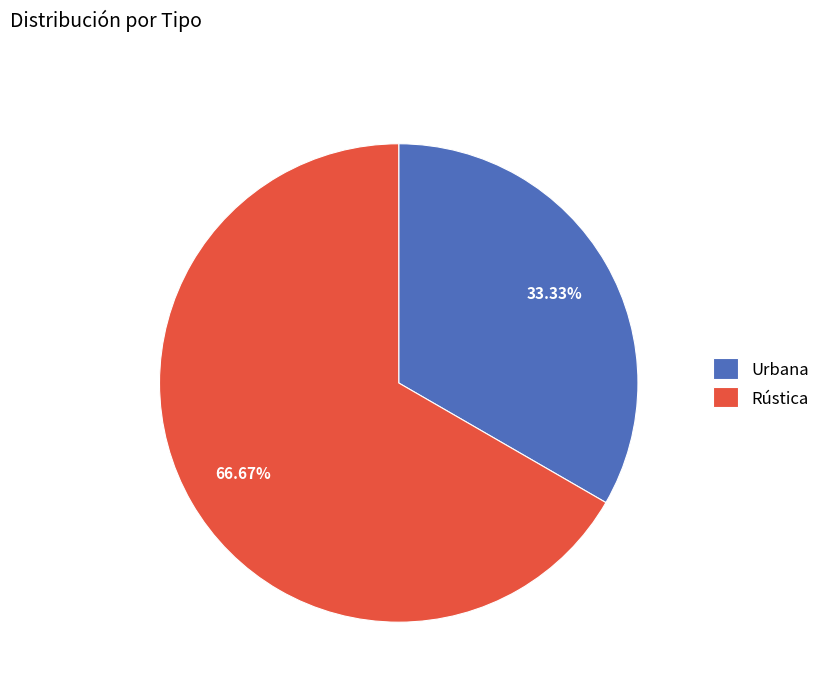

What is the largest slice in the pie chart?

Rústica